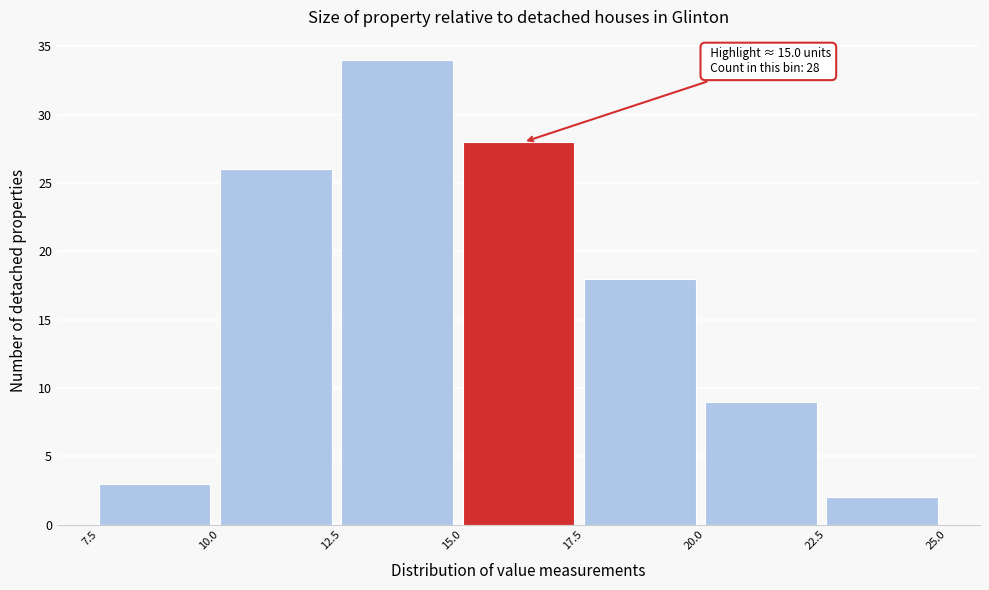

Which range on the x-axis has the tallest bar?

12.5 to 15.0